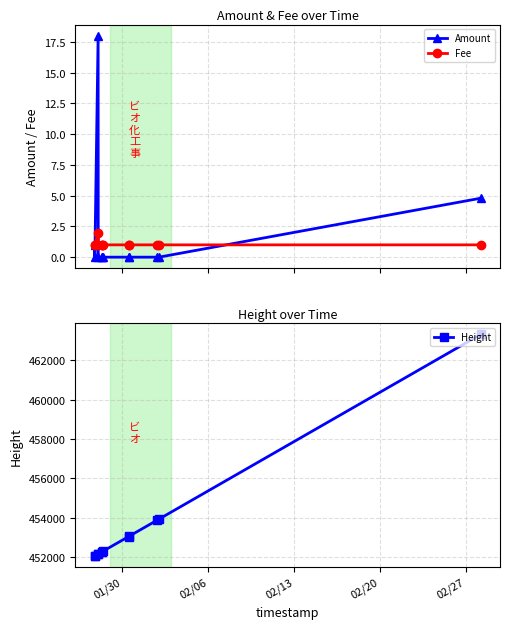

What are all the series names shown in the legend?

Amount, Fee, Height